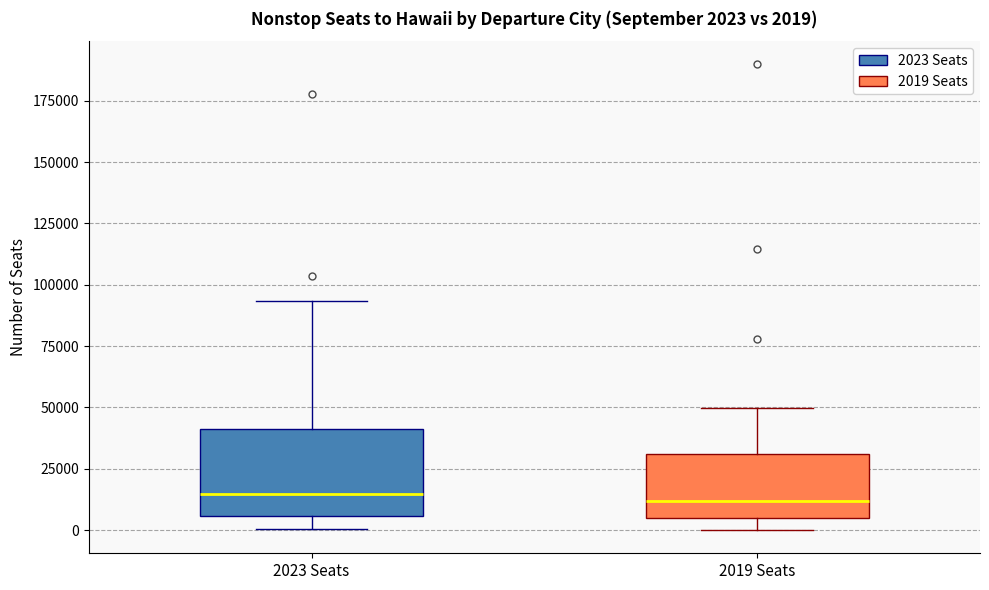

Which box is the tallest, from its lower edge to its upper edge?

2023 Seats